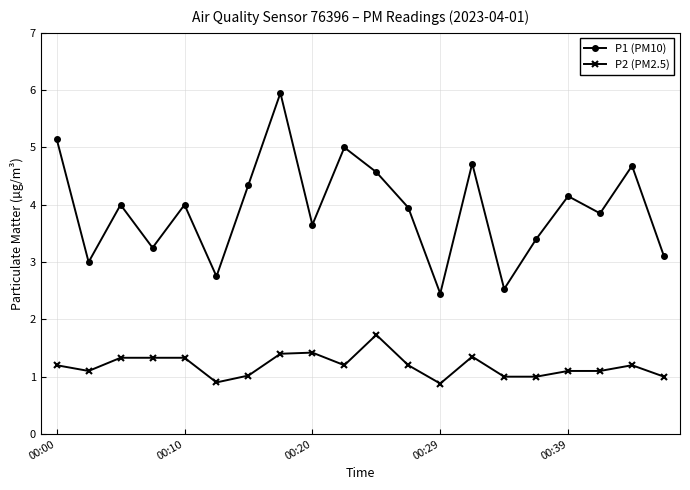

Which series has the largest range (max minus min)?

P1 (PM10)